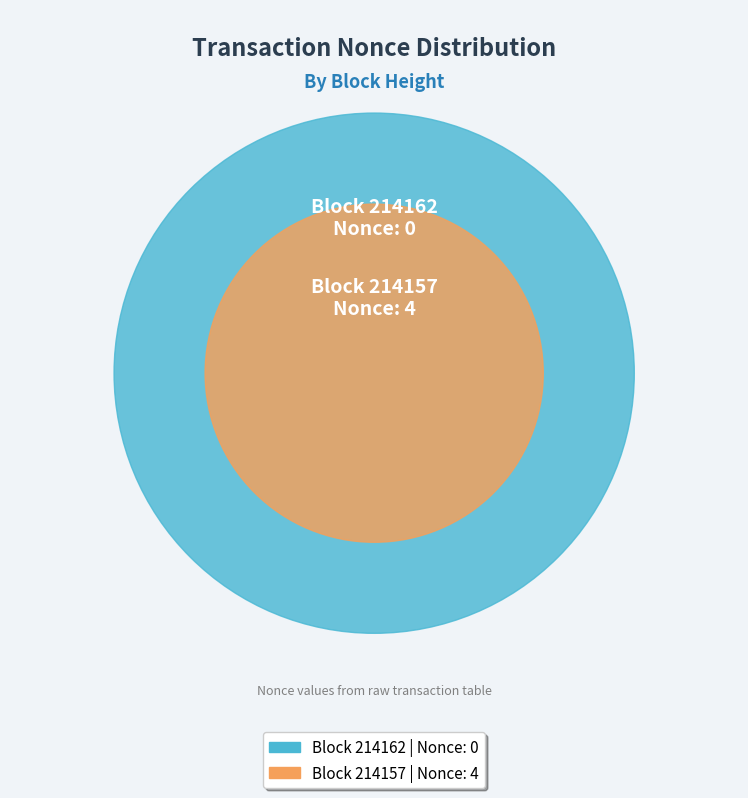

Does 214162 account for over 50% of the chart?

No